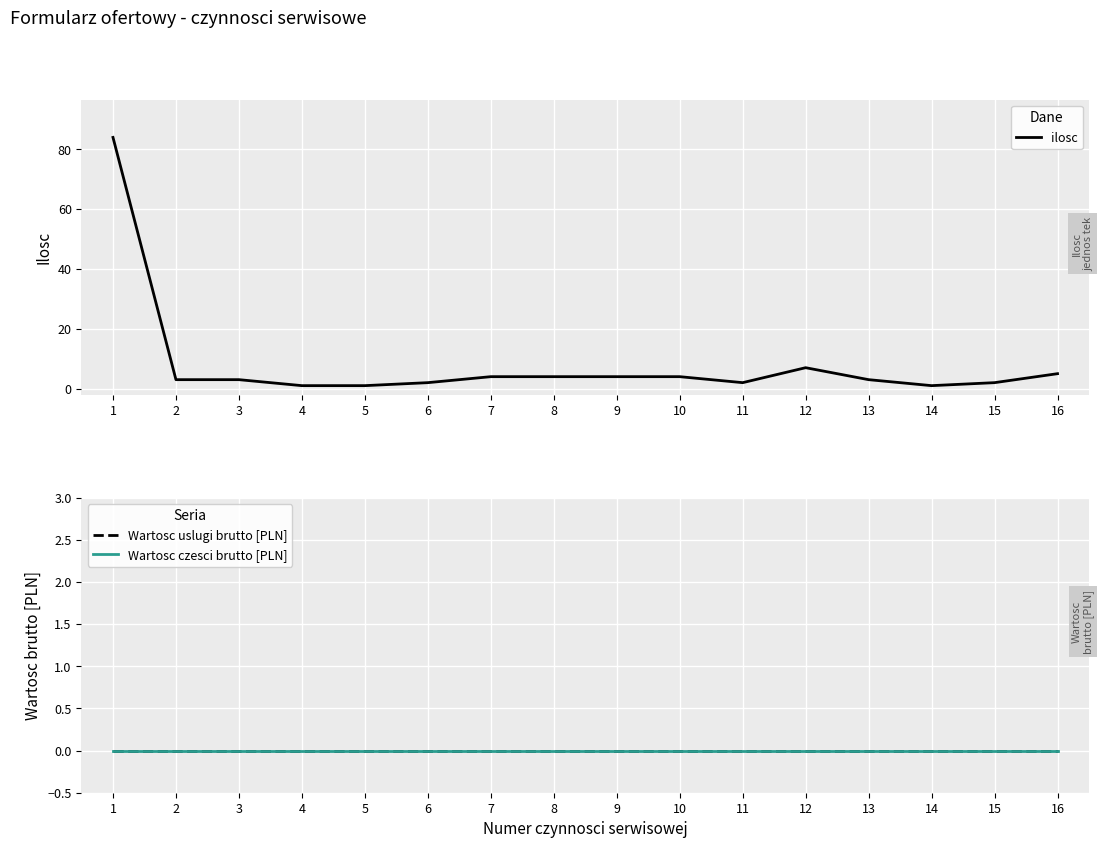

Reading left to right, extract all data points from this chart.

ilosc: 1=84	2=3	3=3	4=1	5=1	6=2	7=4	8=4	9=4	10=4	11=2	12=7	13=3	14=1	15=2	16=5
Wartosc uslugi brutto [PLN]: 1=0	2=0	3=0	4=0	5=0	6=0	7=0	8=0	9=0	10=0	11=0	12=0	13=0	14=0	15=0	16=0
Wartosc czesci brutto [PLN]: 1=0	2=0	3=0	4=0	5=0	6=0	7=0	8=0	9=0	10=0	11=0	12=0	13=0	14=0	15=0	16=0